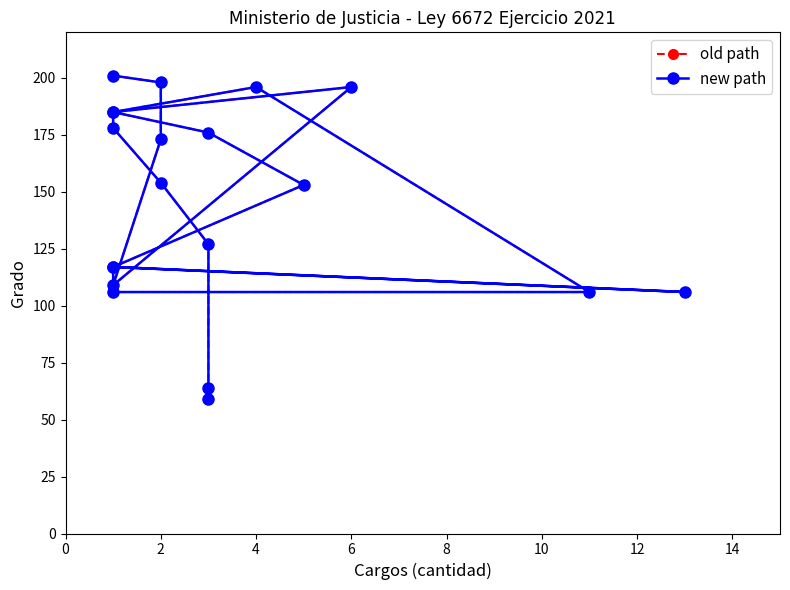

What are all the series names shown in the legend?

old path, new path